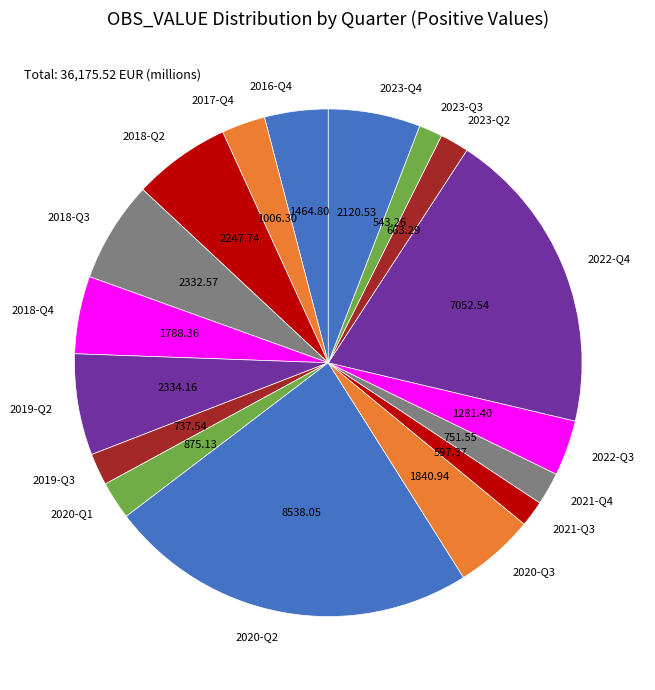

Combined, do 2022-Q3 and 2023-Q2 account for over 50%?

No